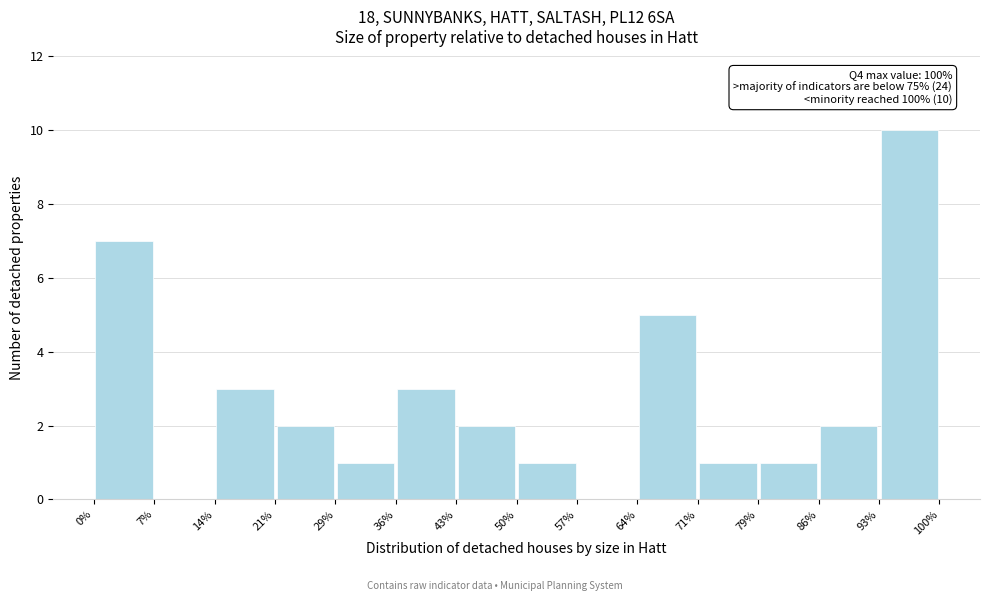

Over which range of the x-axis is the bar tallest?

93% to 100%